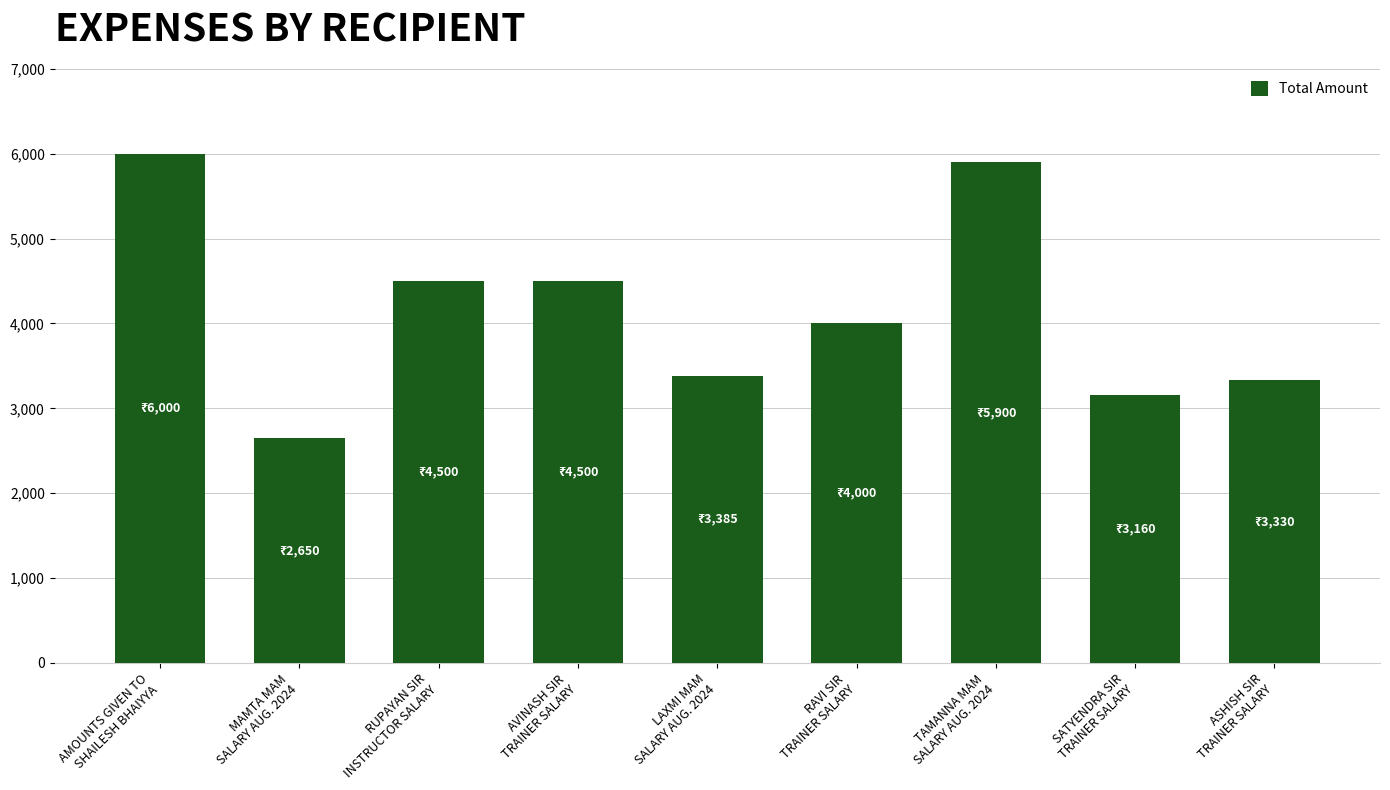

What is the average value?

4158